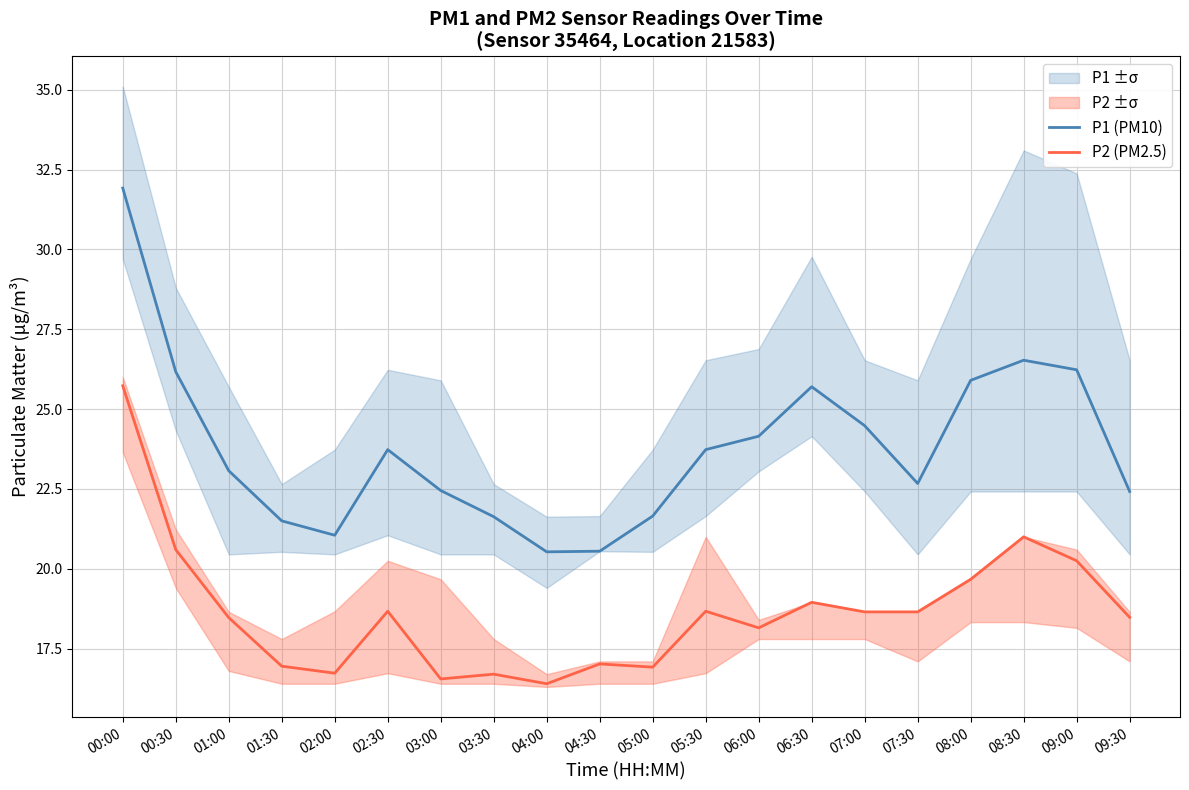

What is the label of the 11th point from the left?

05:00